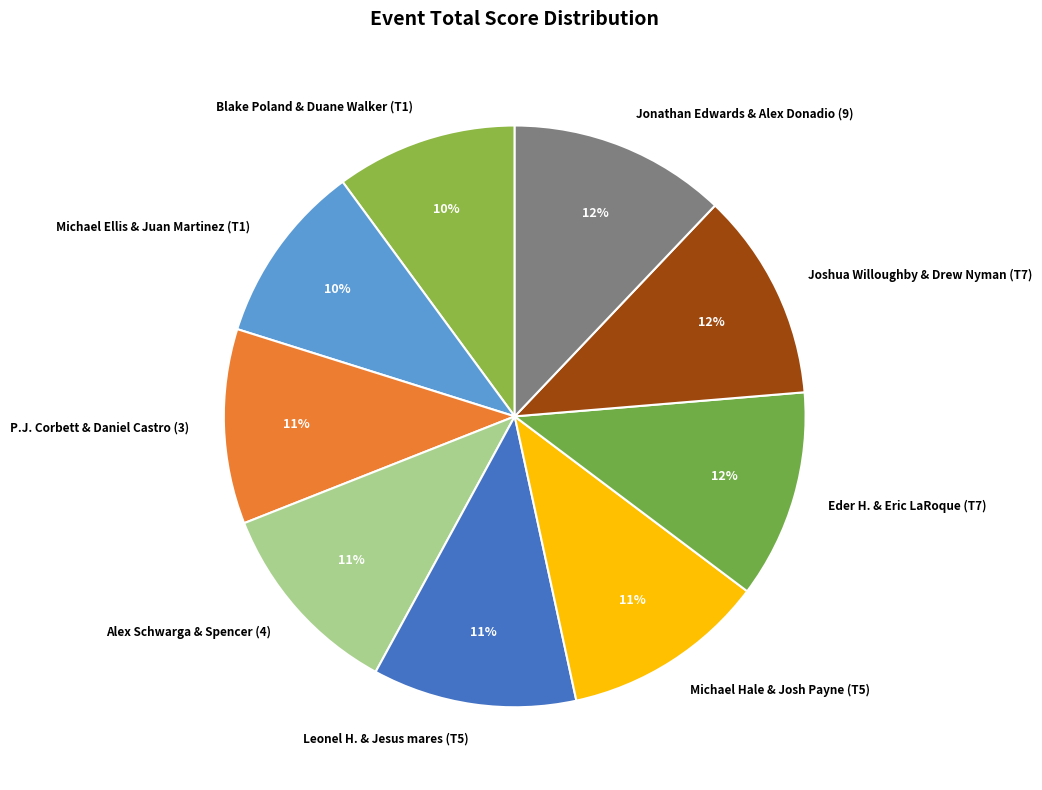

Is it true that Joshua Willoughby & Drew Nyman (T7) is 19% of the pie?

False